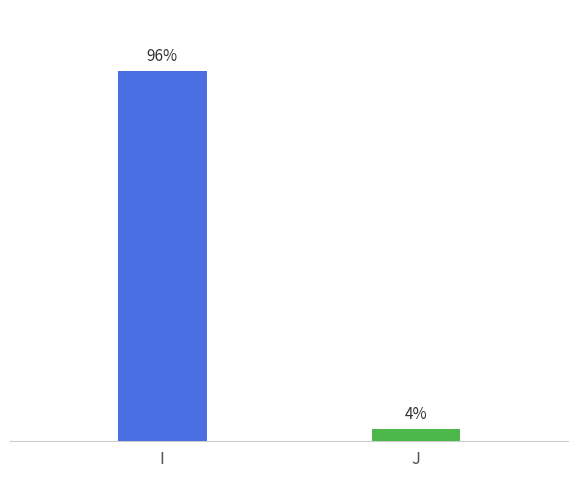

Are the bars horizontal?

No